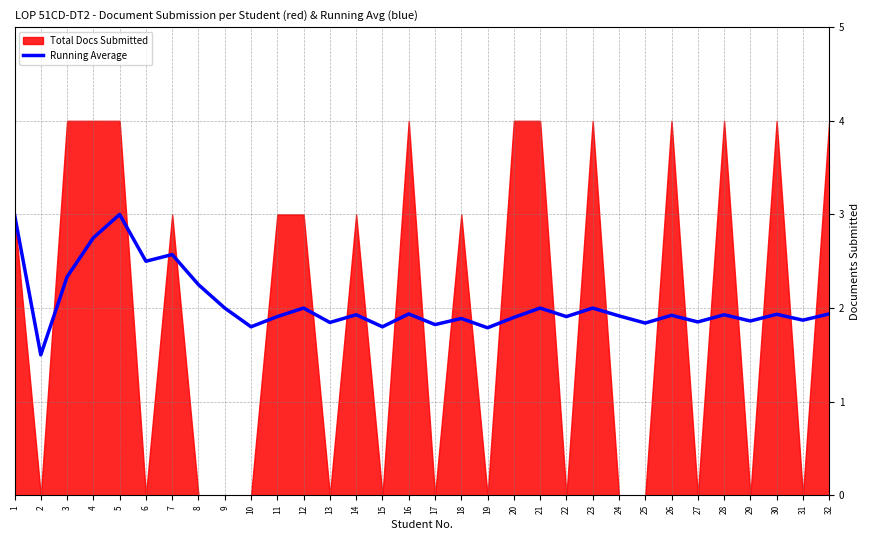

Where is the first local minimum?

2